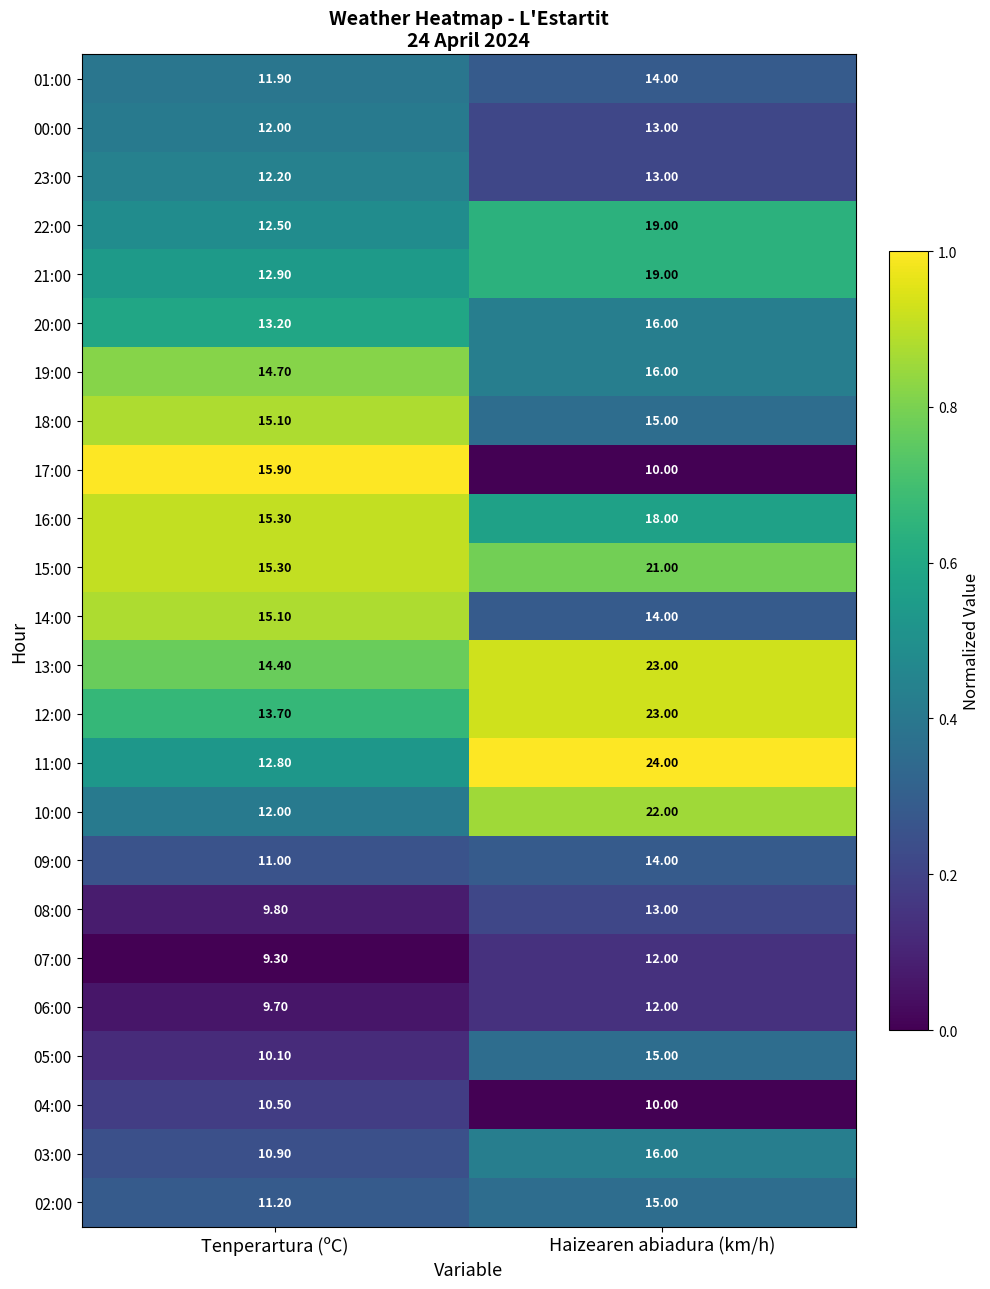

At which label is 15:00 closest to 18?

Tenperartura (ºC)